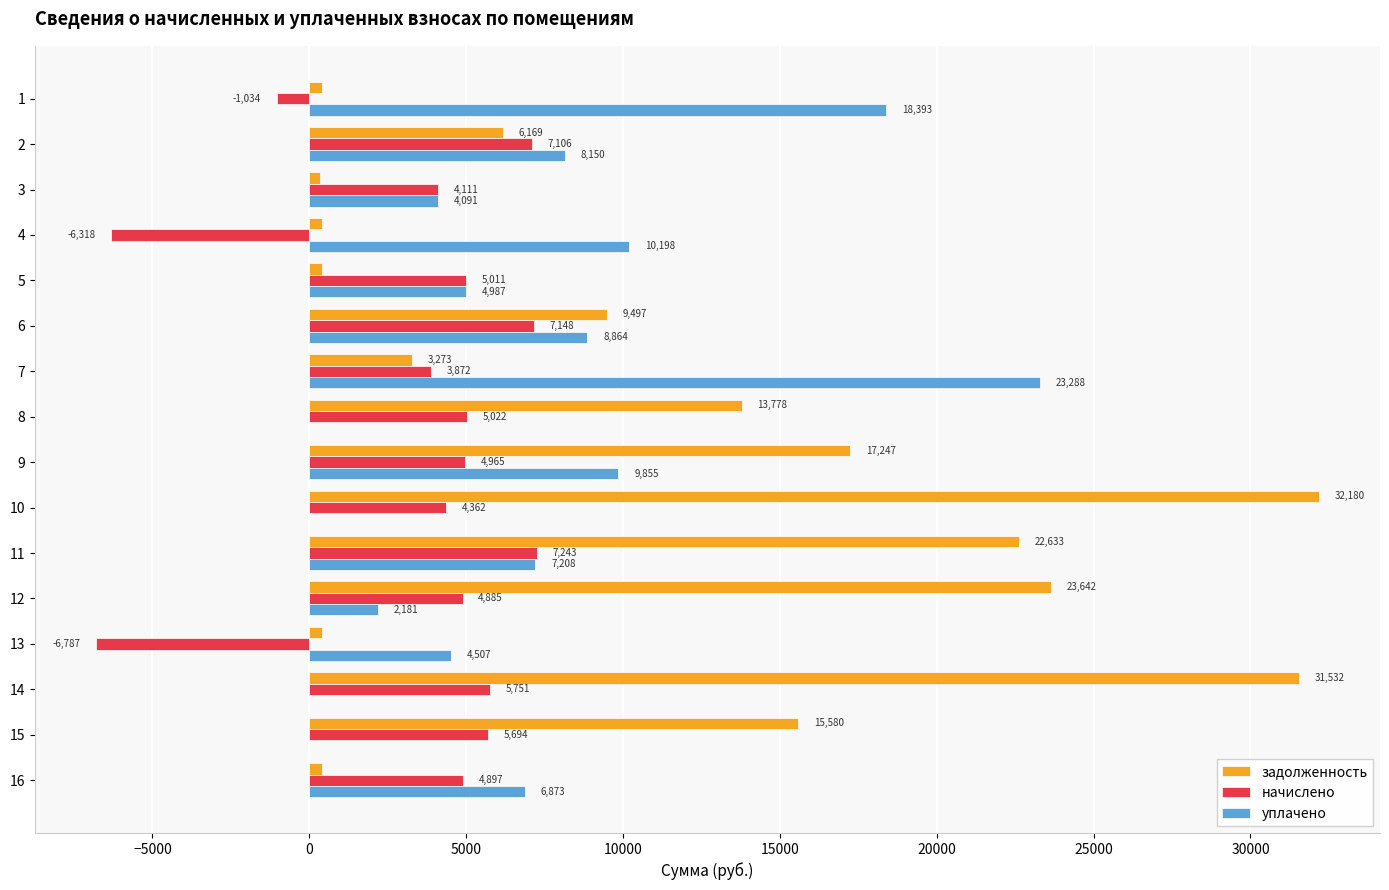

The задолженность series shows 22633.4 at 11. True or false?

True